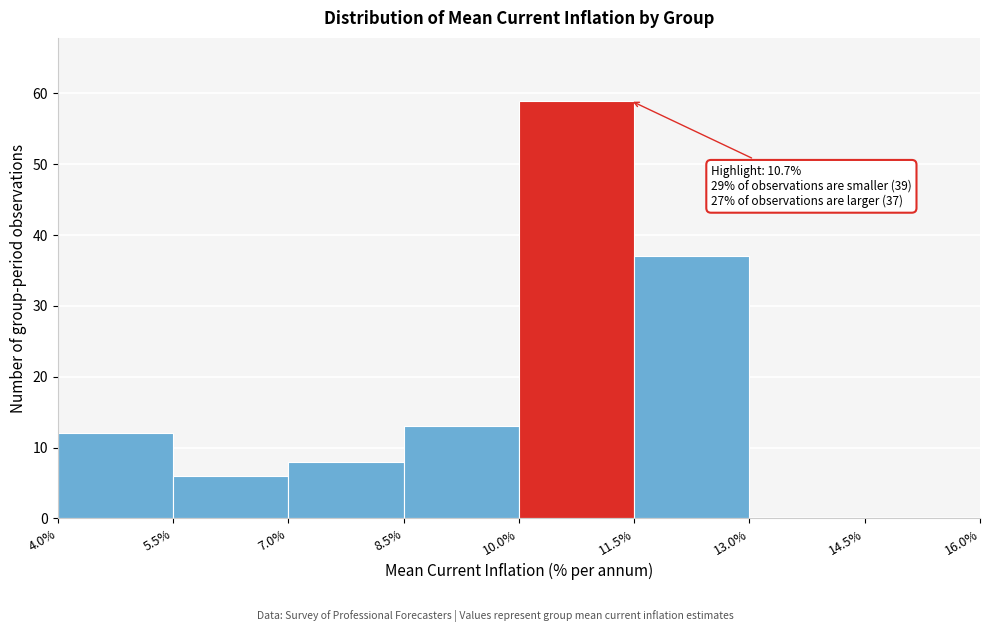

Which range on the x-axis has the tallest bar?

10.0% to 11.5%